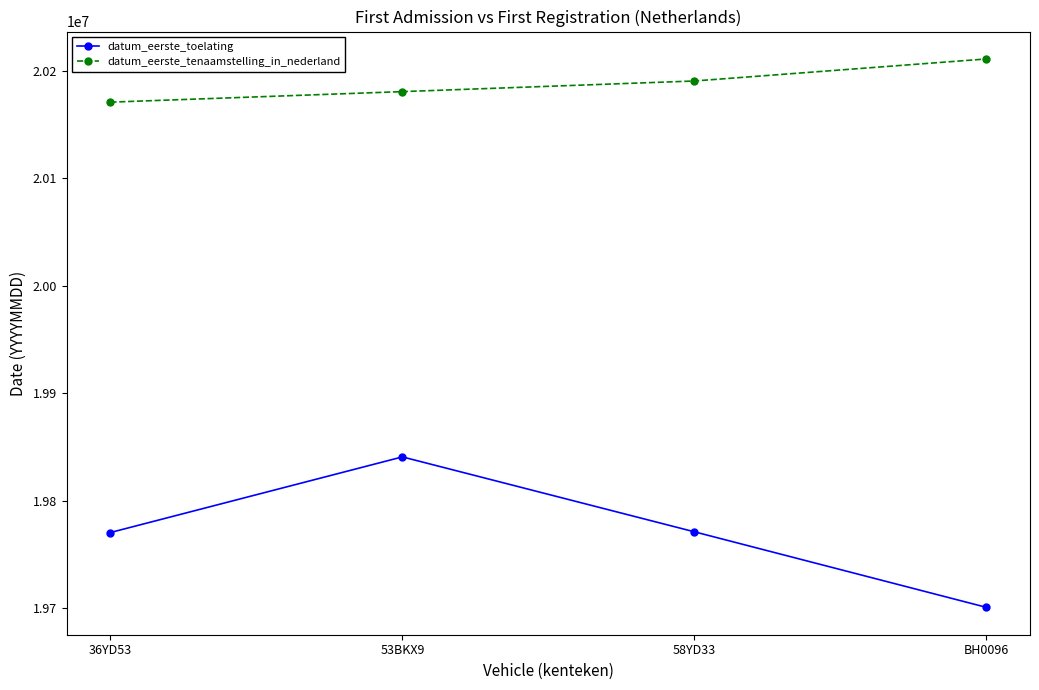

What is the label of the 2nd point from the right?

58YD33